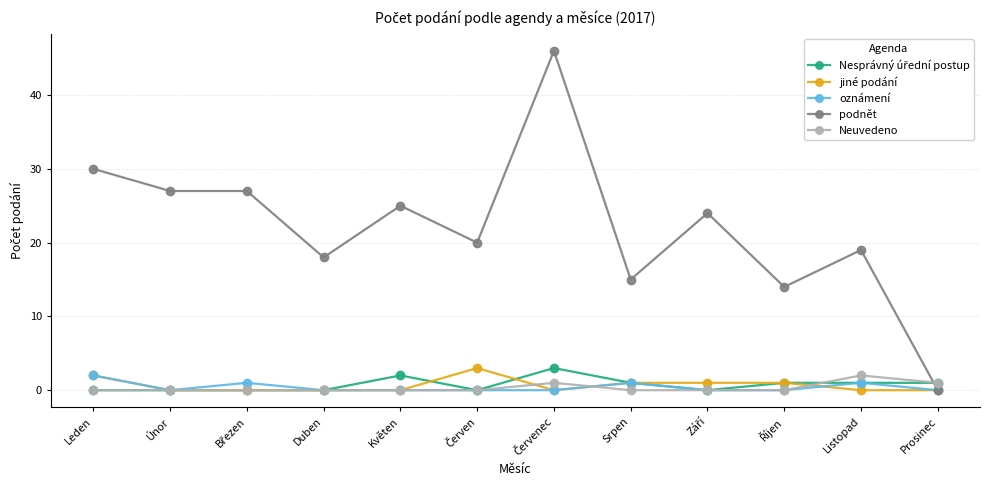

Where does the podnět series first go above 24?

Leden